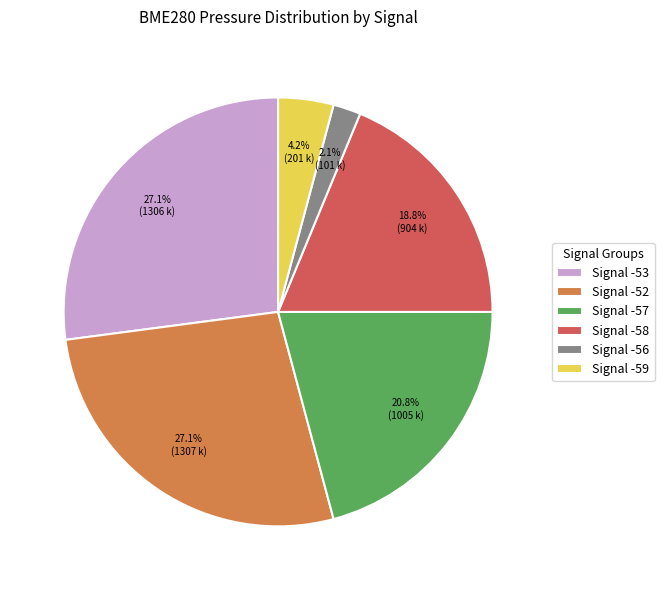

Which has a higher value, Signal -59 or Signal -58?

Signal -58